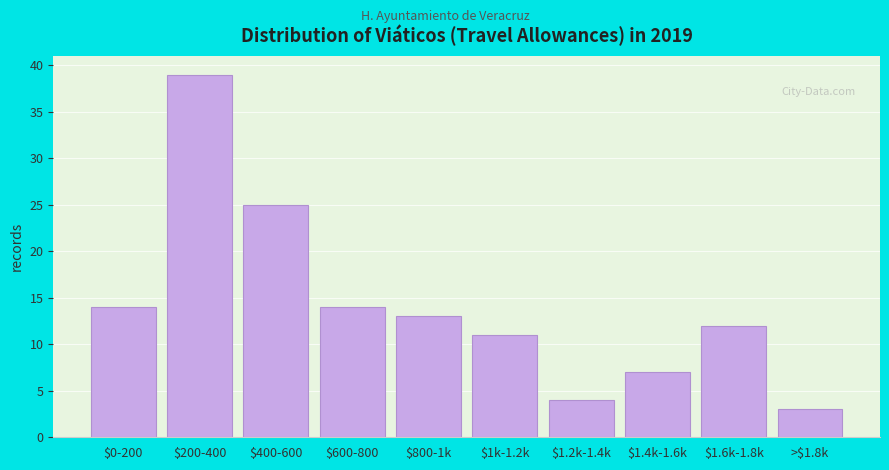

Reading right to left, what are all the values shown in this chart?

3	12	7	4	11	13	14	25	39	14